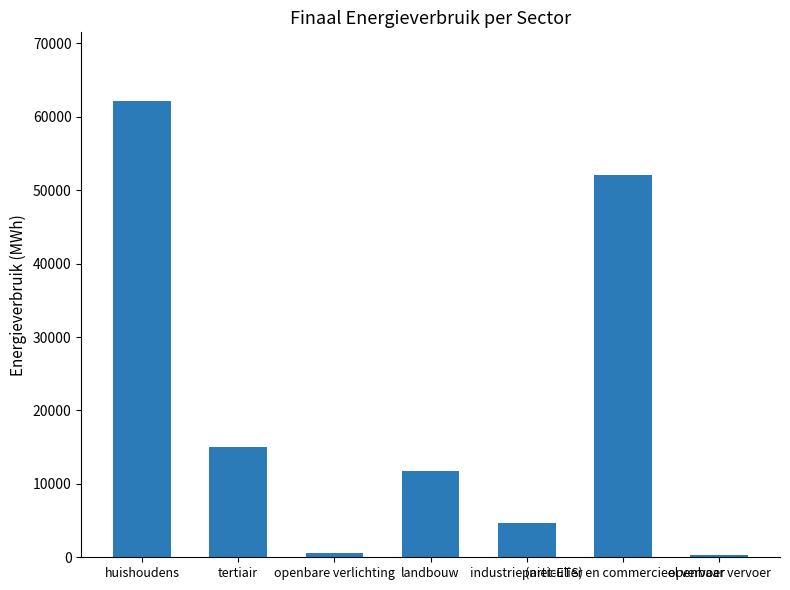

What is the value of the 1st bar from the left?

62178.4